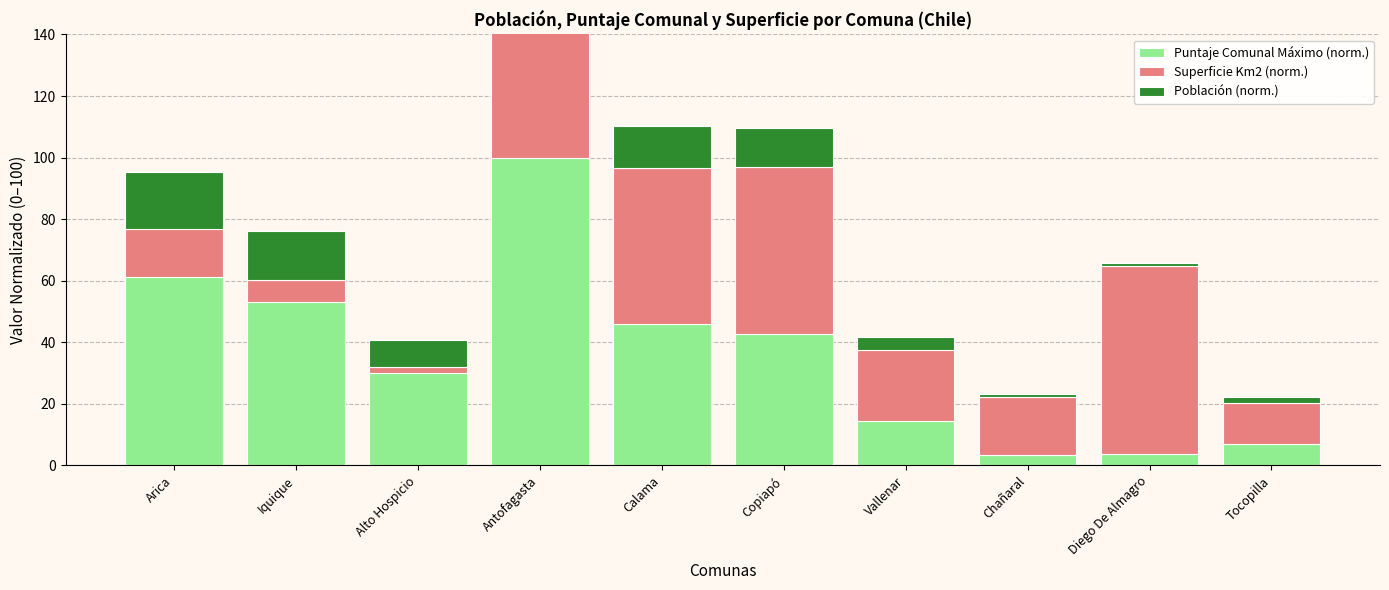

What value does the Población (norm.) series have at Diego De Almagro?

1.2